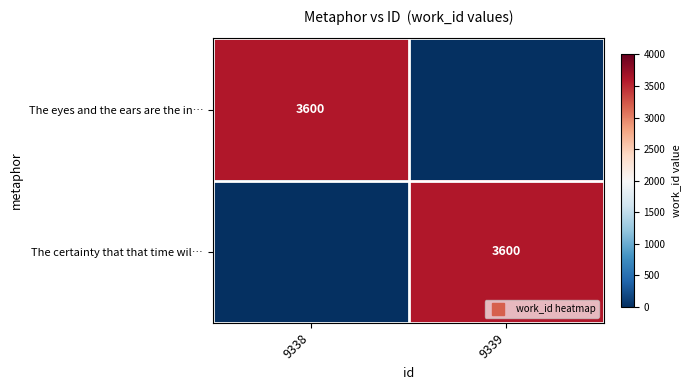

What is the greatest value displayed?

3600